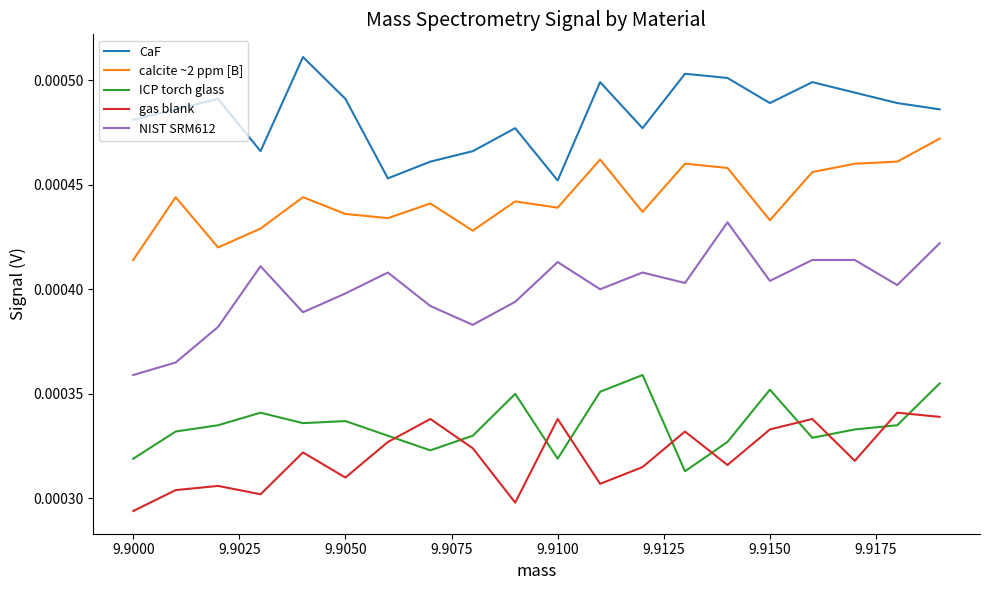

Which series has the largest total across all categories?

CaF